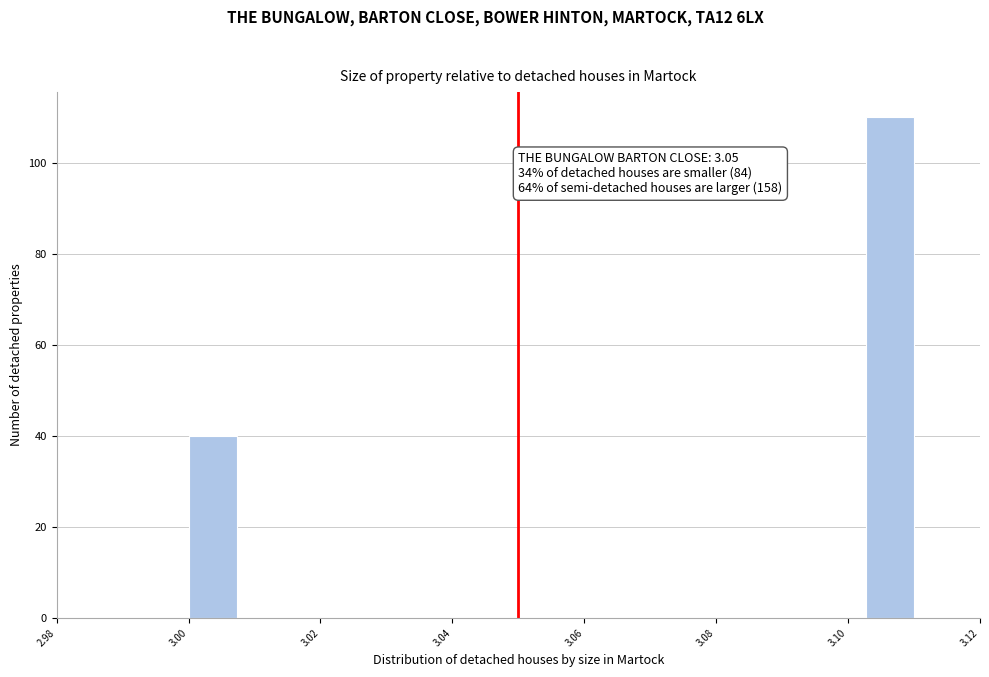

Around what value on the x-axis is the tallest bar? Give the approximate position of its centre, as read against the axis.

3.106